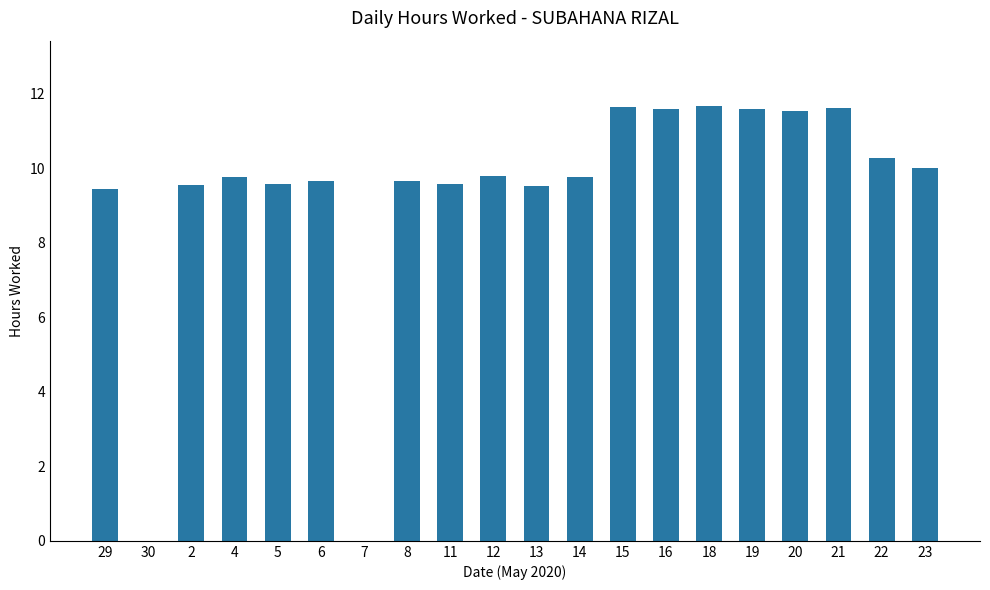

True or false: the data shows 9.7 at 6.

True